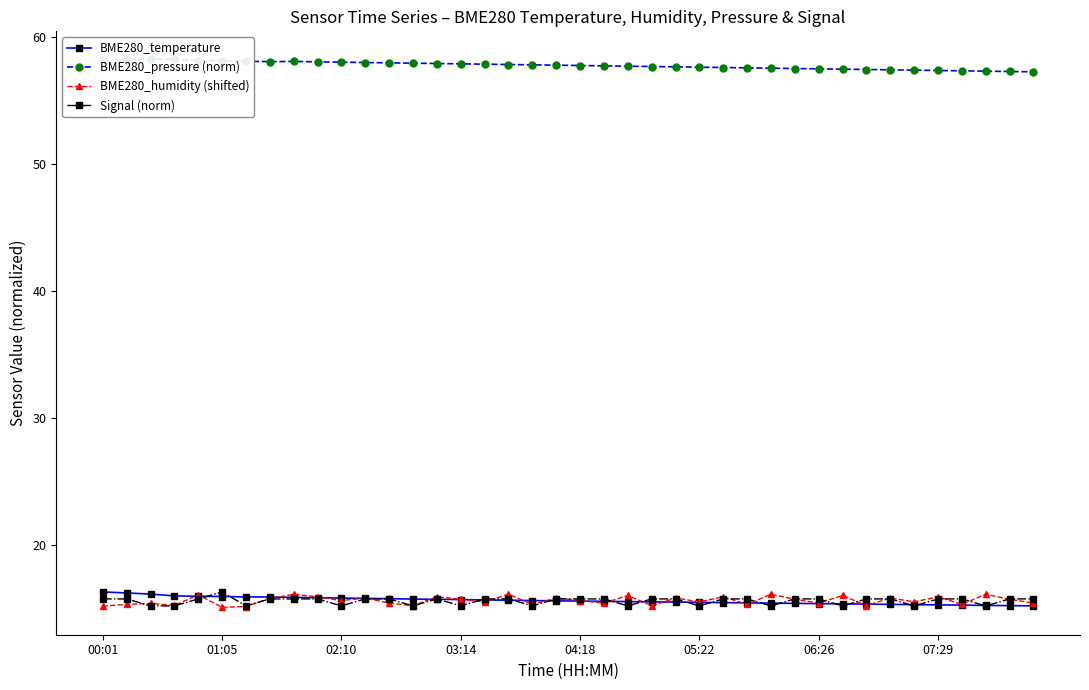

What is the lowest value of the BME280_temperature series?

15.2